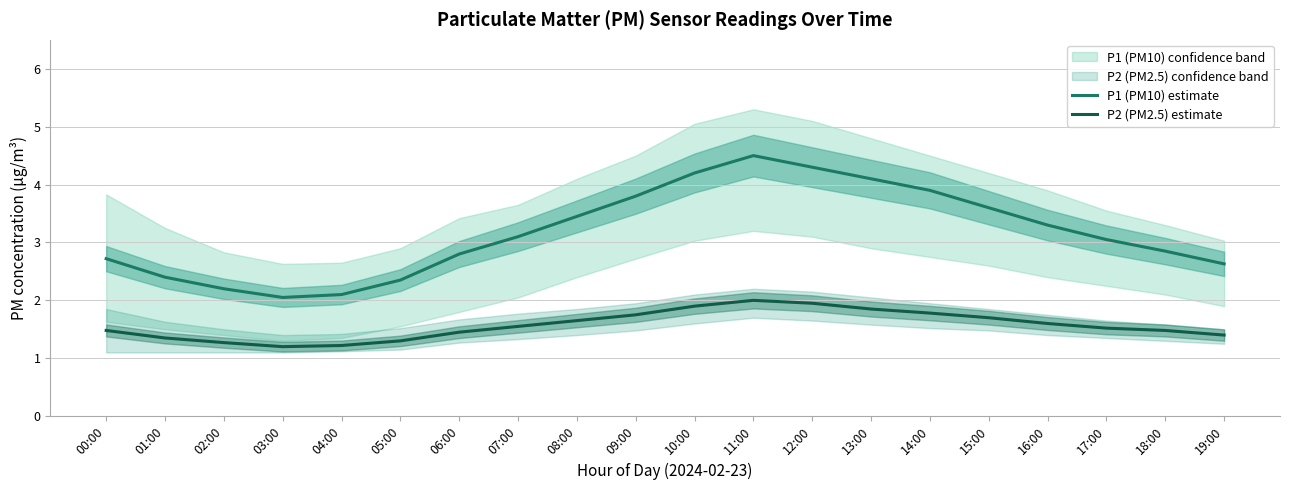

What is the maximum value for P2 (PM2.5) estimate?

2.0